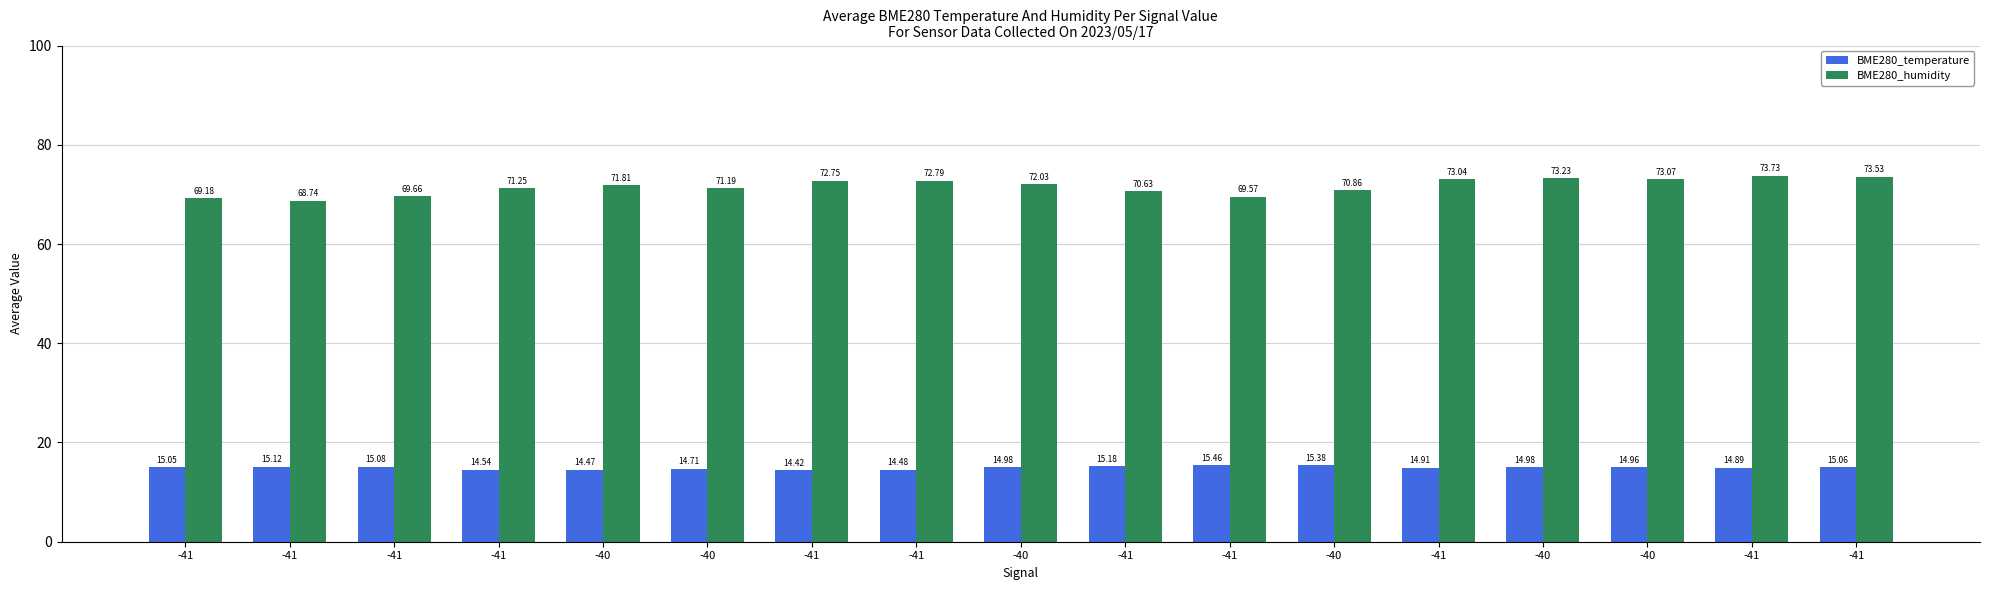

What is the label of the 11th bar from the left?

-41